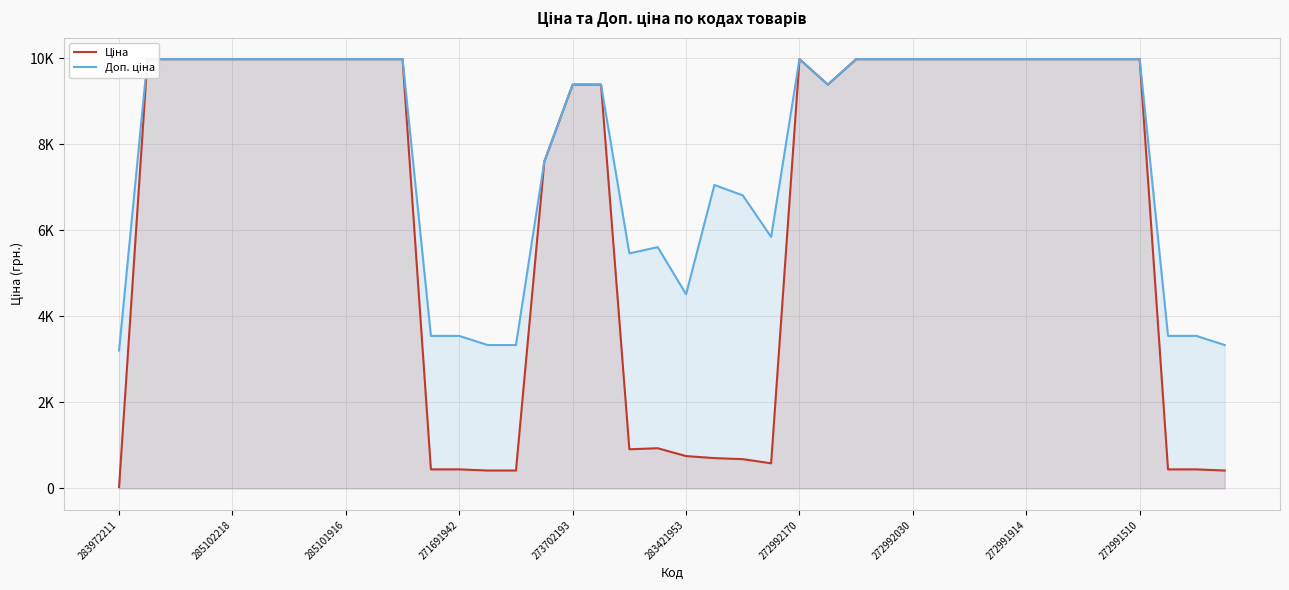

Which series changed the most between 285102218 and 273702193?

Ціна